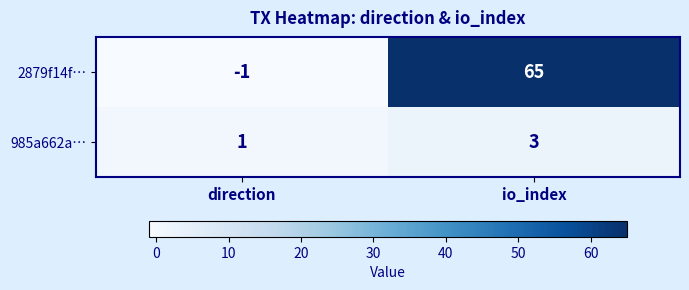

What is the spread (max minus min) of values at io_index?

62